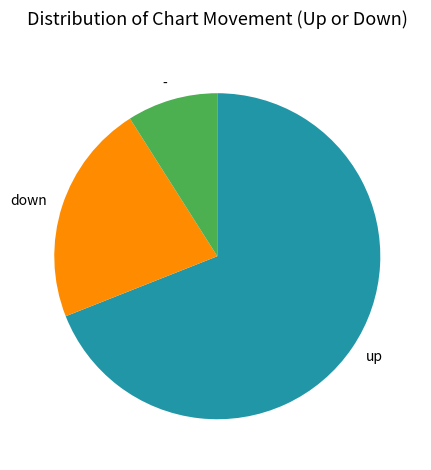

Rank the categories by value from lowest to highest.

-, down, up